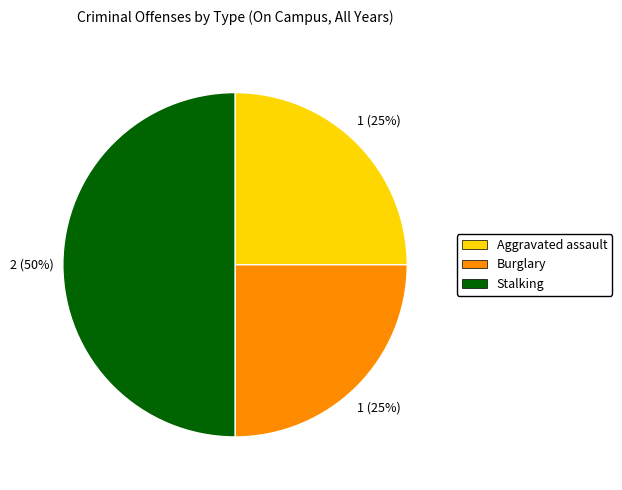

Is Burglary the majority of the pie?

No